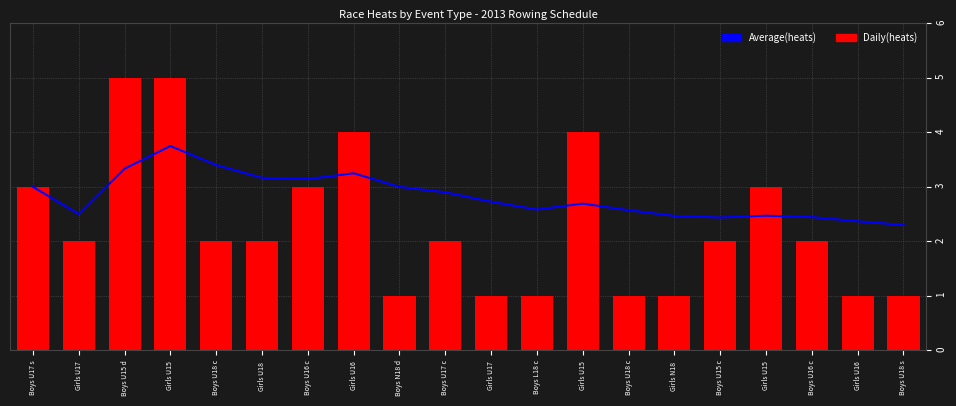

True or false: Average(heats) has a value of 1.2 at Girls U15 .

False